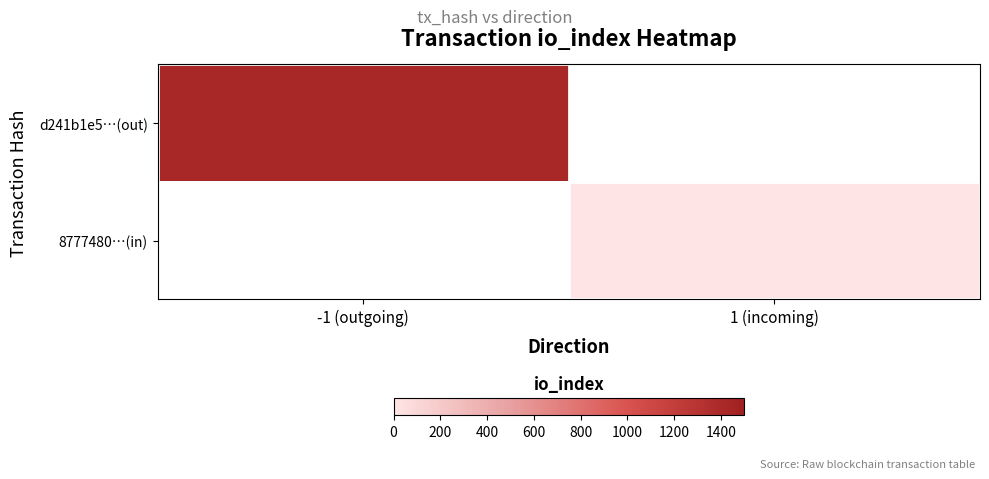

How many series are shown in this chart?

2